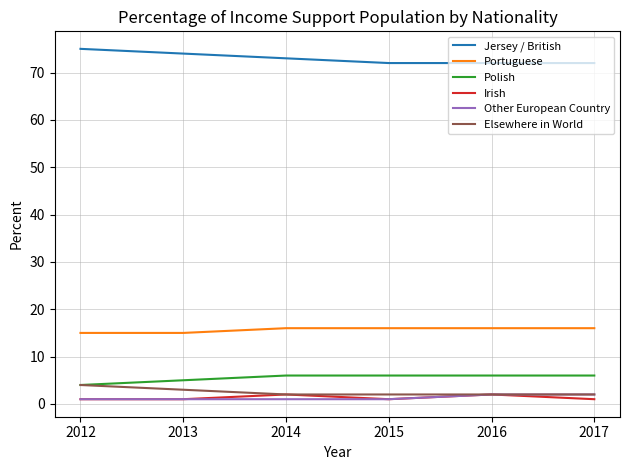

The Polish series shows 9 at 2017. True or false?

False